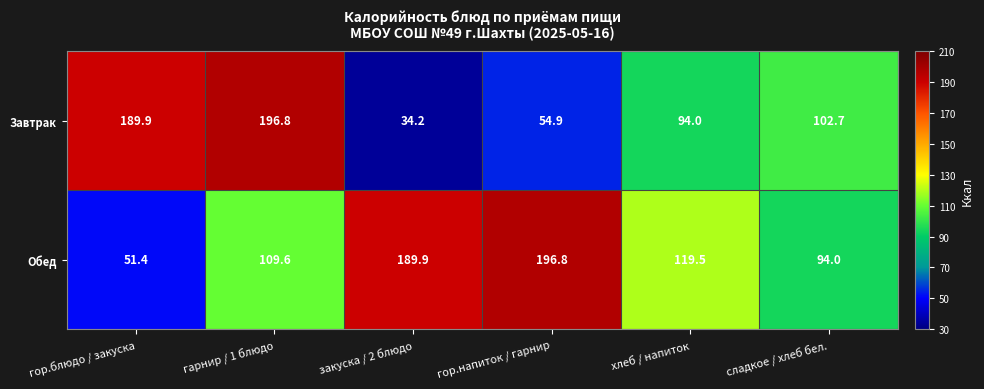

List the series in order of their overall mean, lowest first.

Завтрак, Обед